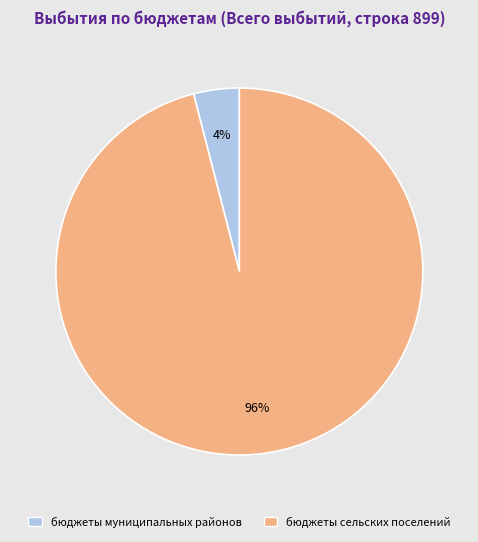

Which category has the biggest portion of the pie?

бюджеты сельских поселений